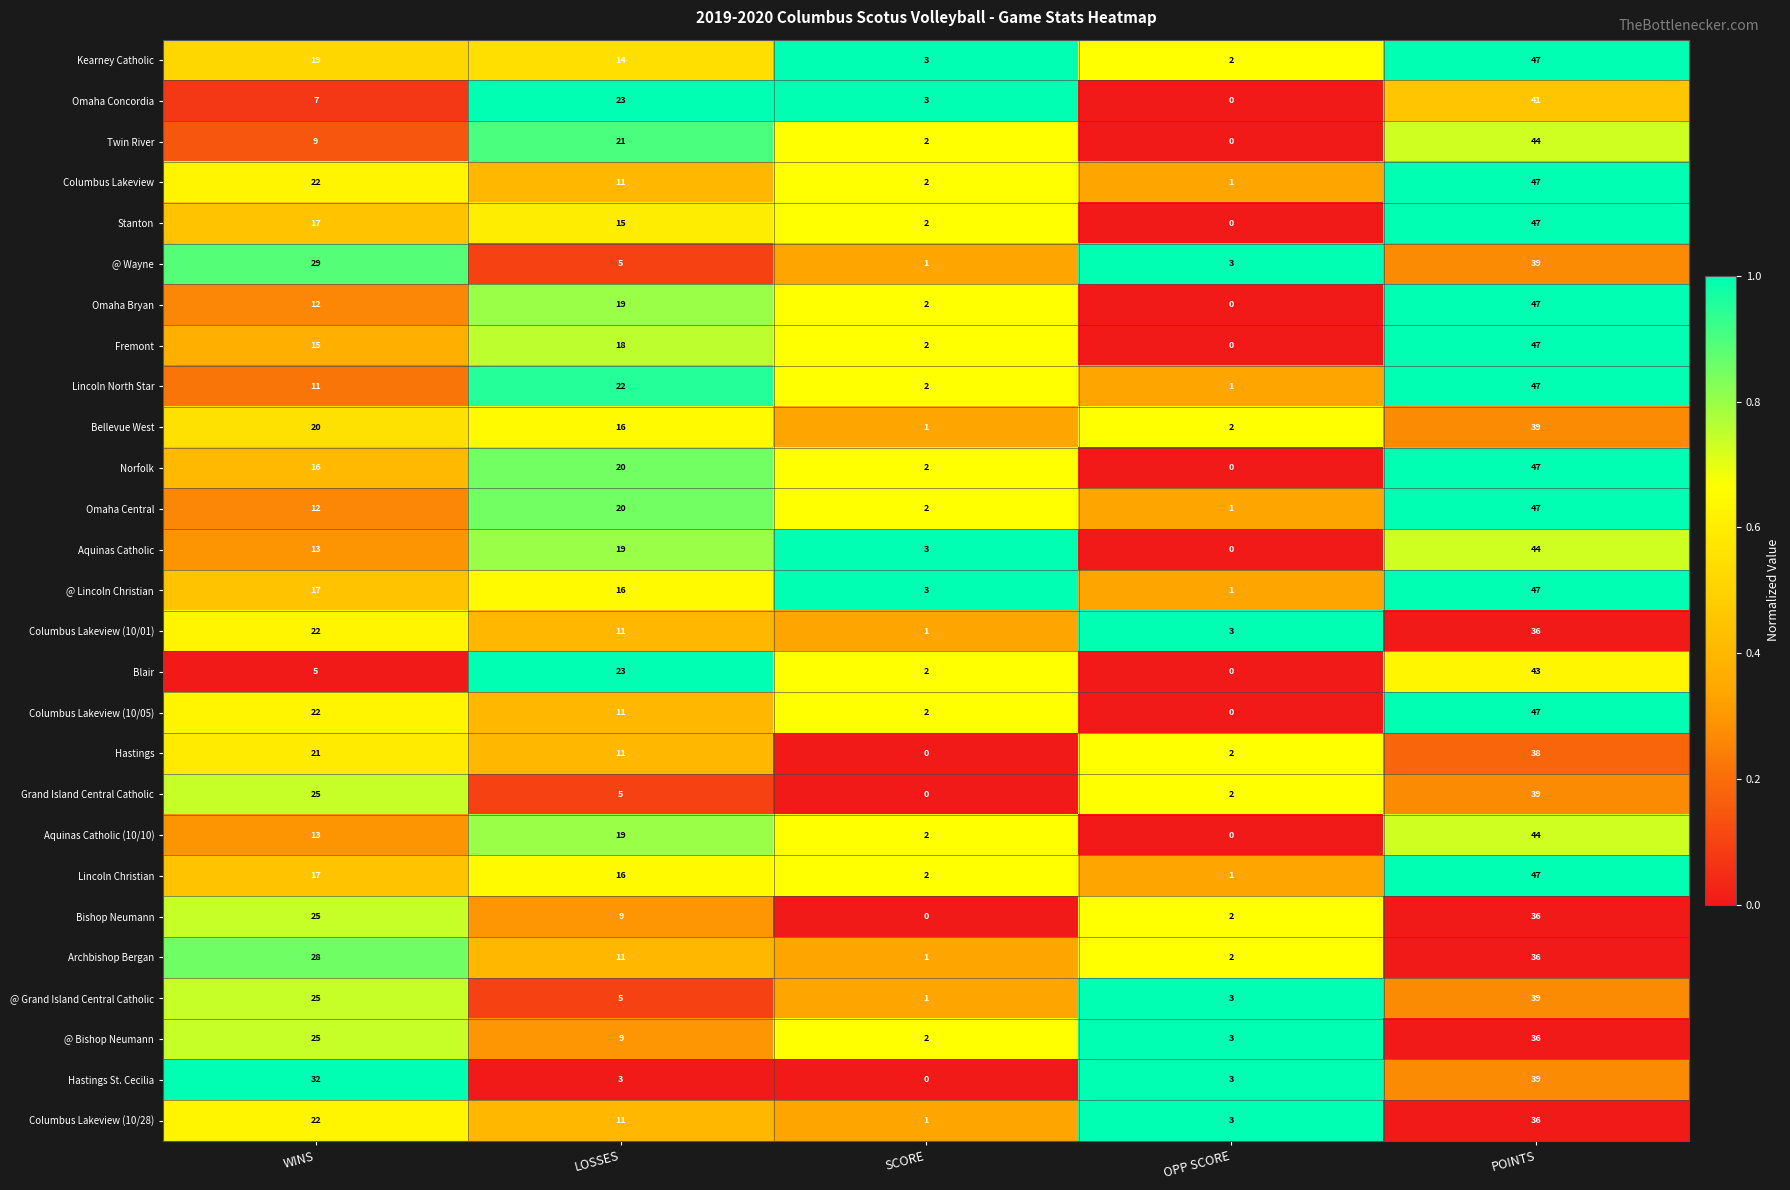

At which category is the sum across all series the highest?

POINTS